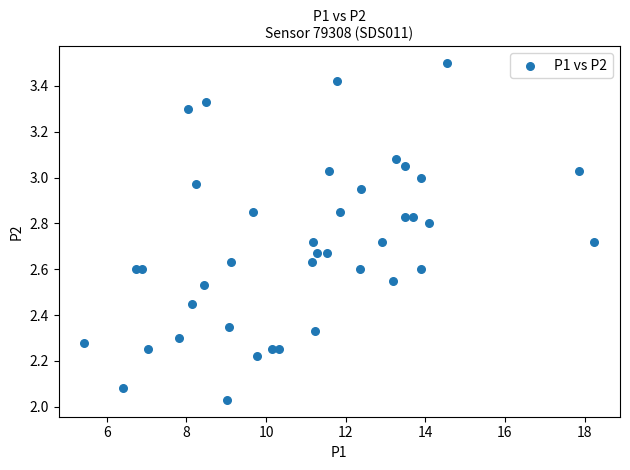

What is the range of X values (max minus min)?

12.8